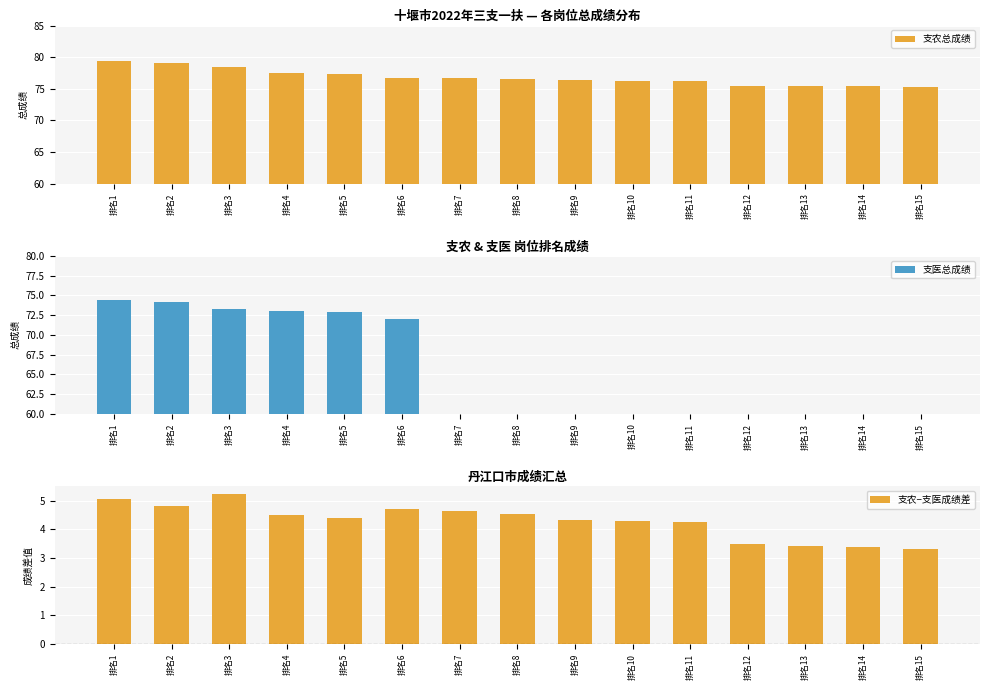

How many values in the 支医总成绩 series exceed 0?

6